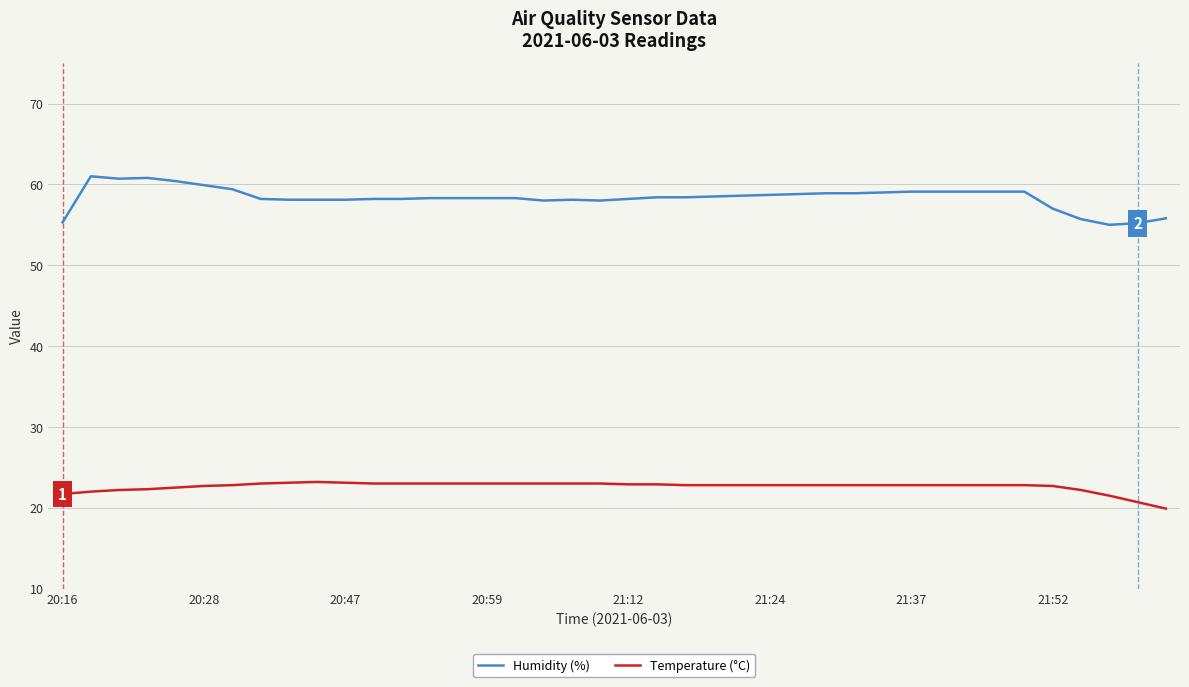

What is the lowest value of the Humidity (%) series?

55.0